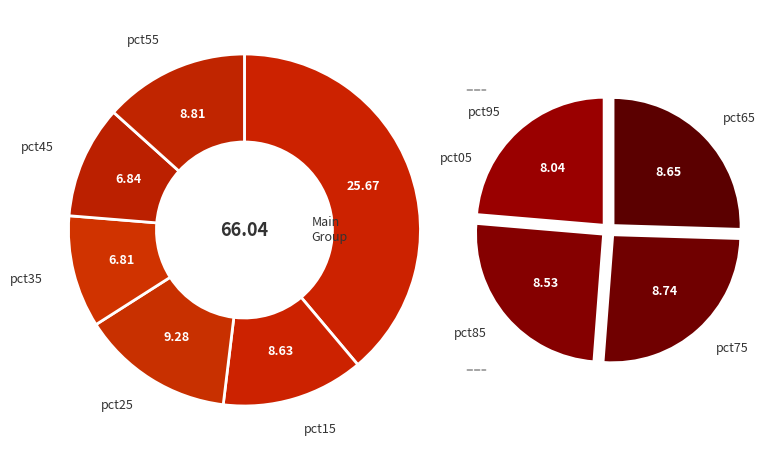

How many segments does this pie chart have?

10